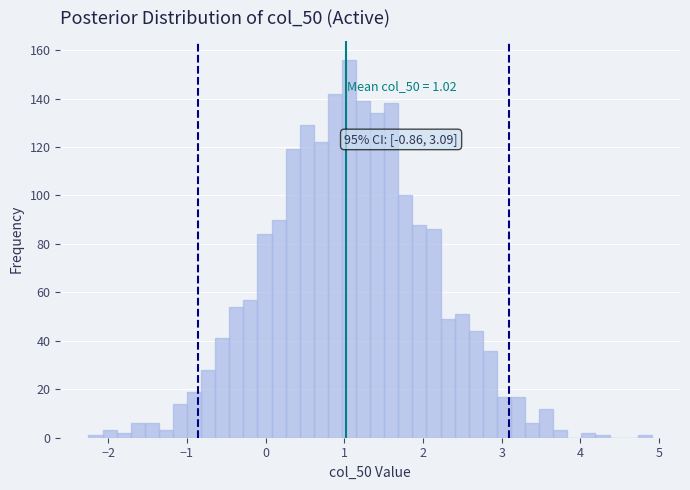

Read against the x-axis, roughly where is the centre of the tallest bar?

1.1